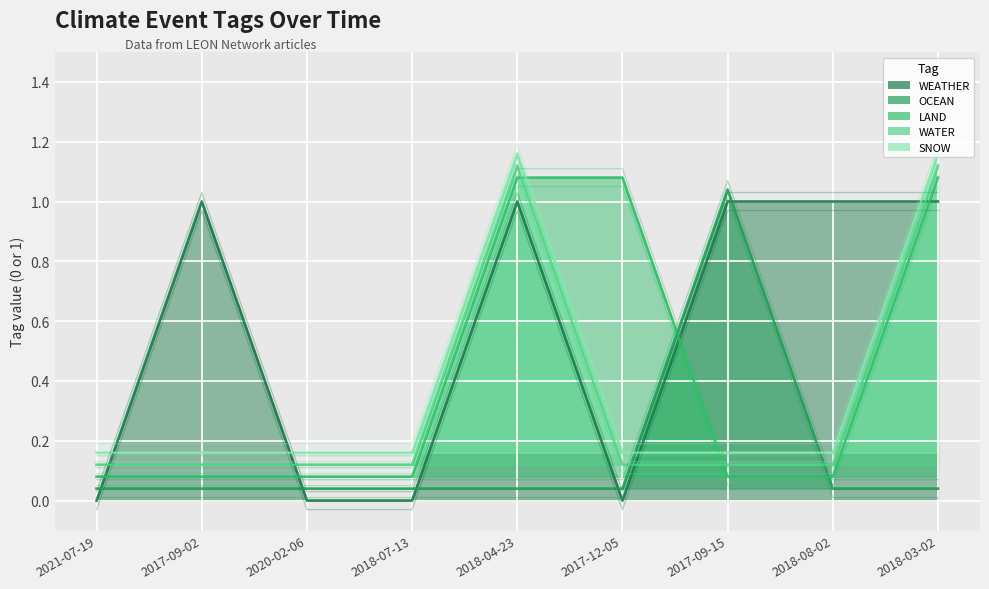

Which series changed the most between 2020-02-06 and 2018-03-02?

WEATHER